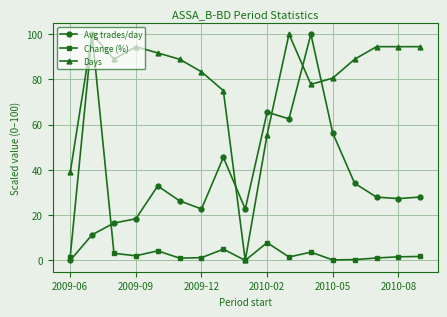

List the series in order of their overall mean, lowest first.

Change (%), Avg trades/day, Days